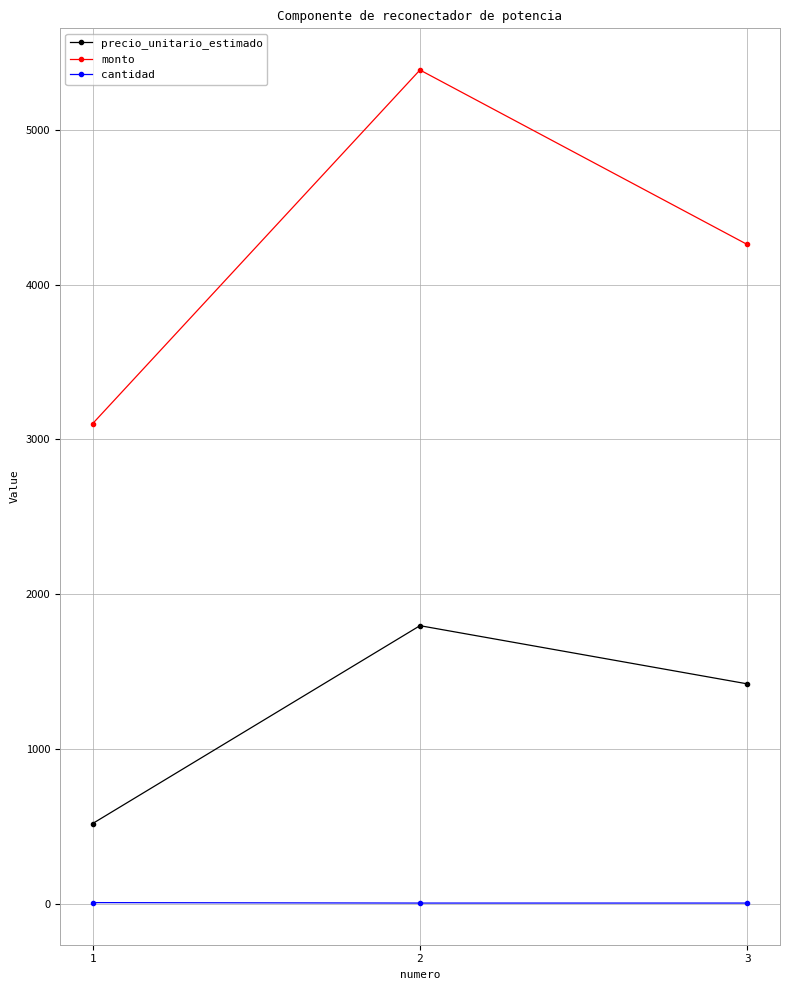

The value of precio_unitario_estimado at 3 is 1420. True or false?

True